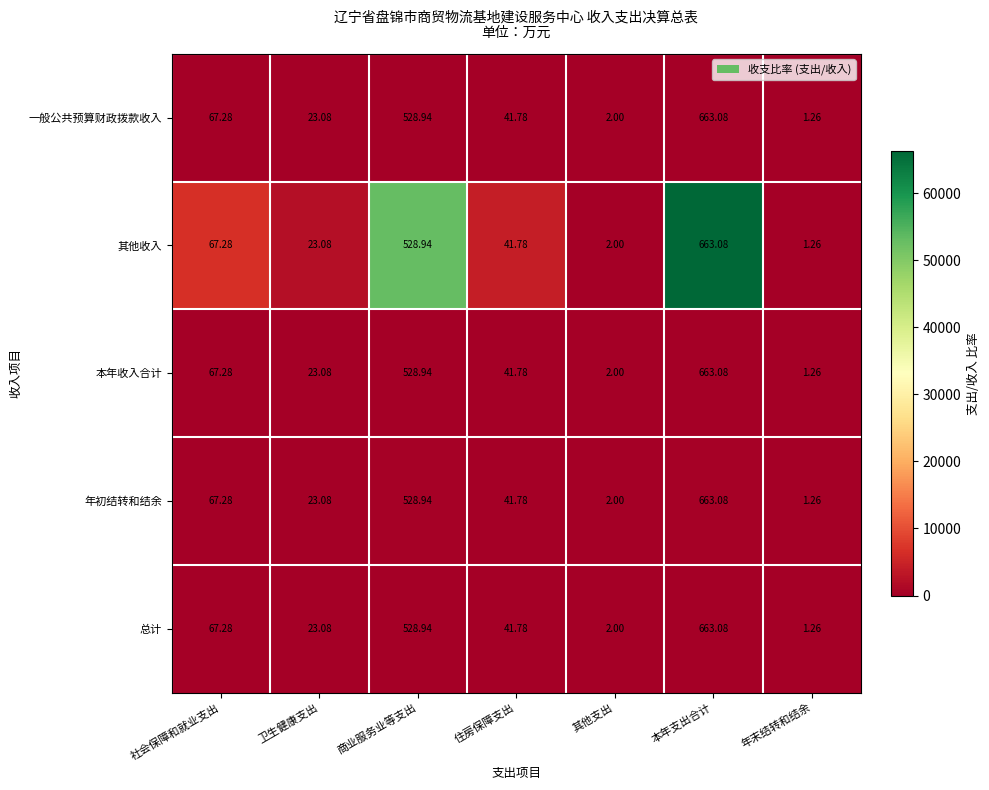

Where is 本年收入合计 nearest to the value 332?

商业服务业等支出